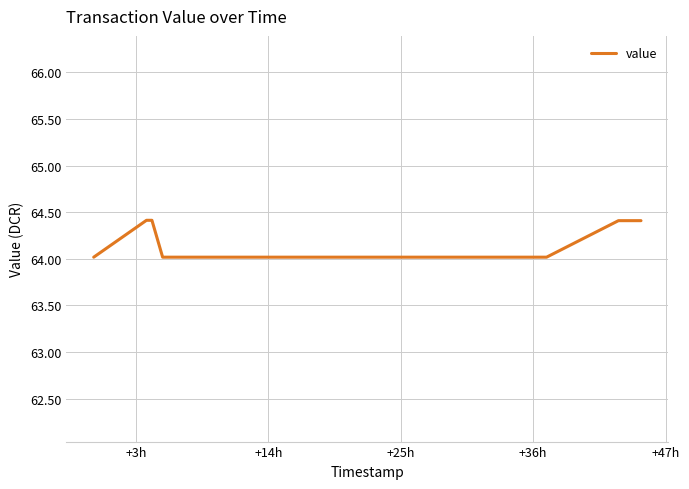

What is the sum of all values?

641.8